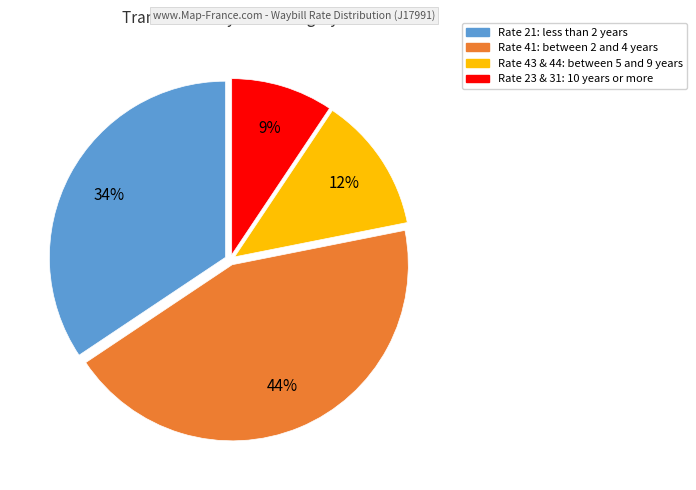

Which category has the smallest portion of the pie?

Rate 23 & 31: 10 years or more